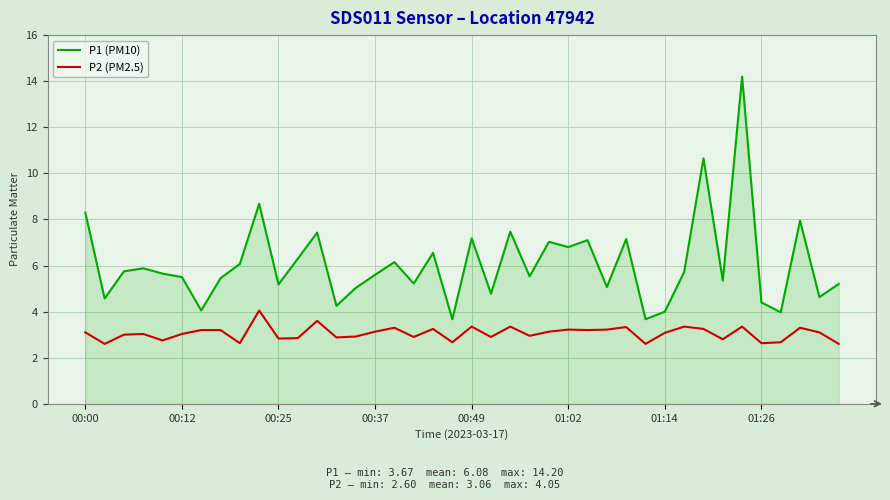

True or false: P2 (PM2.5) and P1 (PM10) intersect in this chart.

False